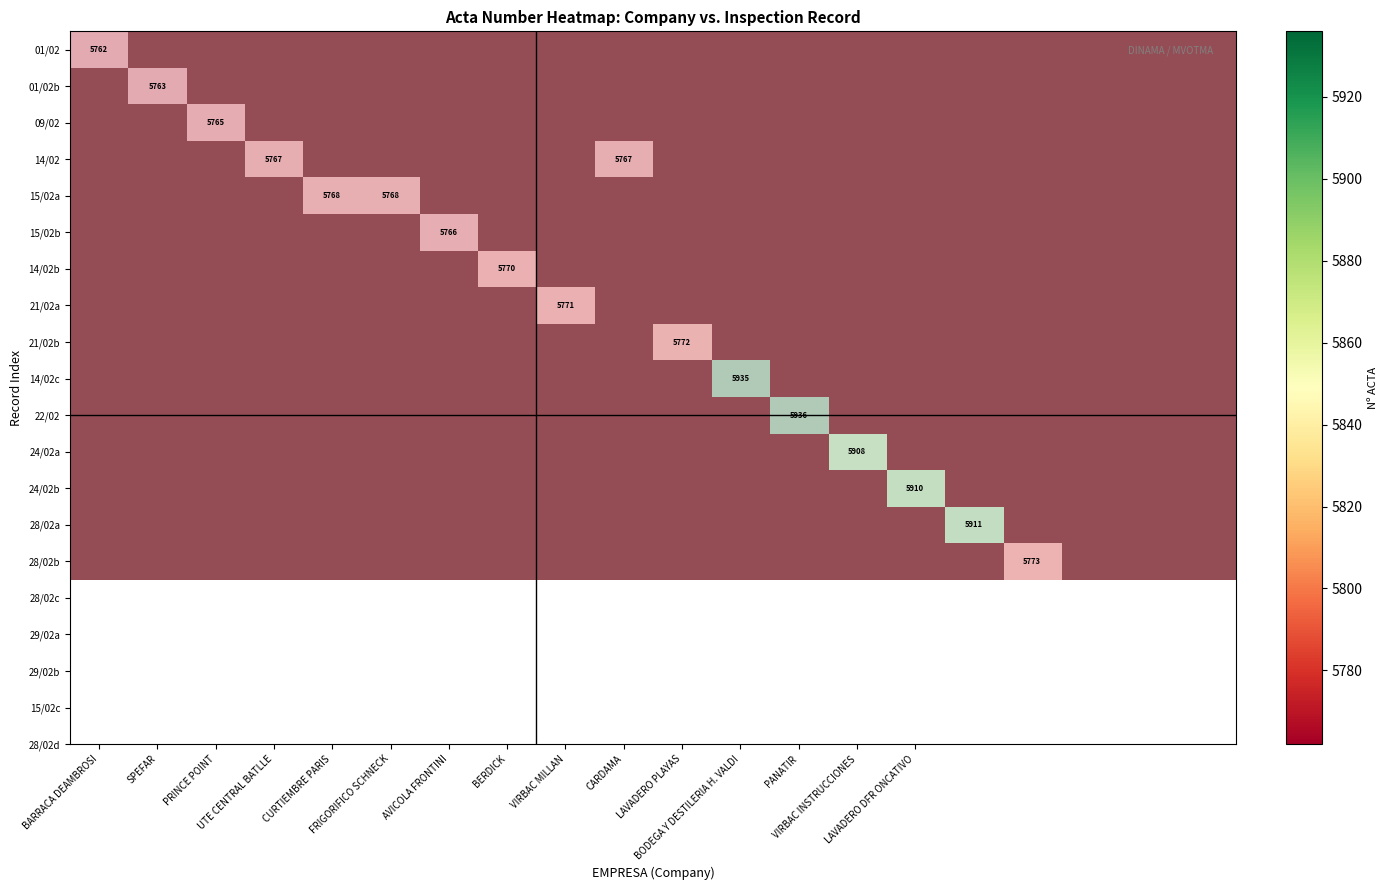

Is the value of 14/02 at CURTIEMBRE PARIS greater than the value of 24/02a at VIRBAC MILLAN?

No